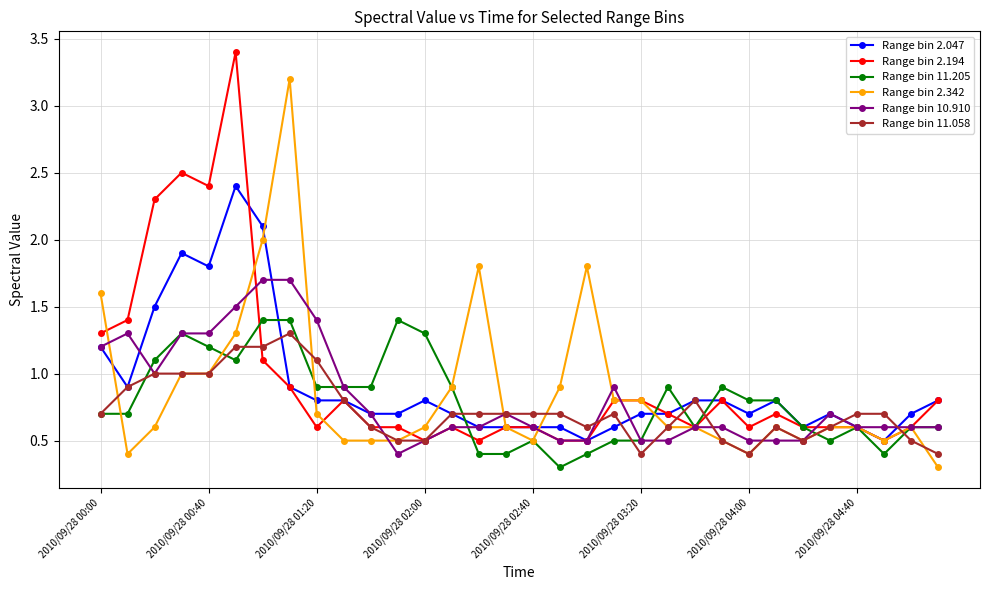

What is the value of the Range bin 2.047 point at the 3rd from the left?

1.5